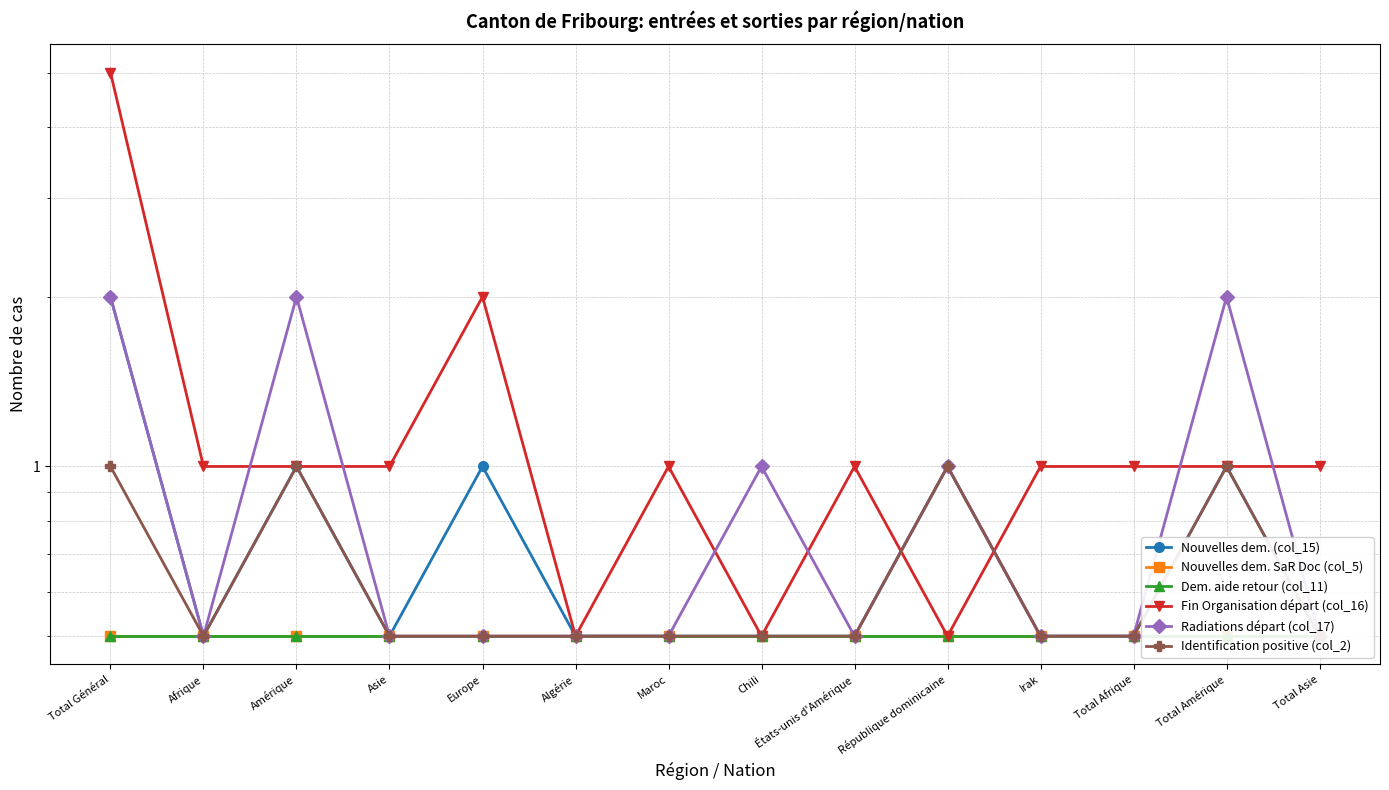

Which series has the largest total across all categories?

Fin Organisation départ (col_16)